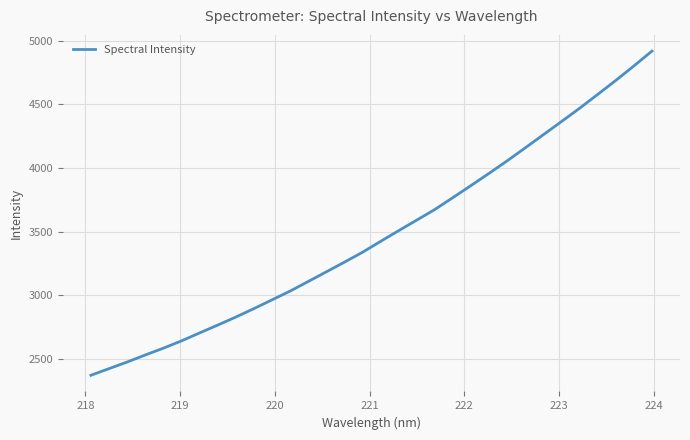

What is the smallest value displayed?

2370.1